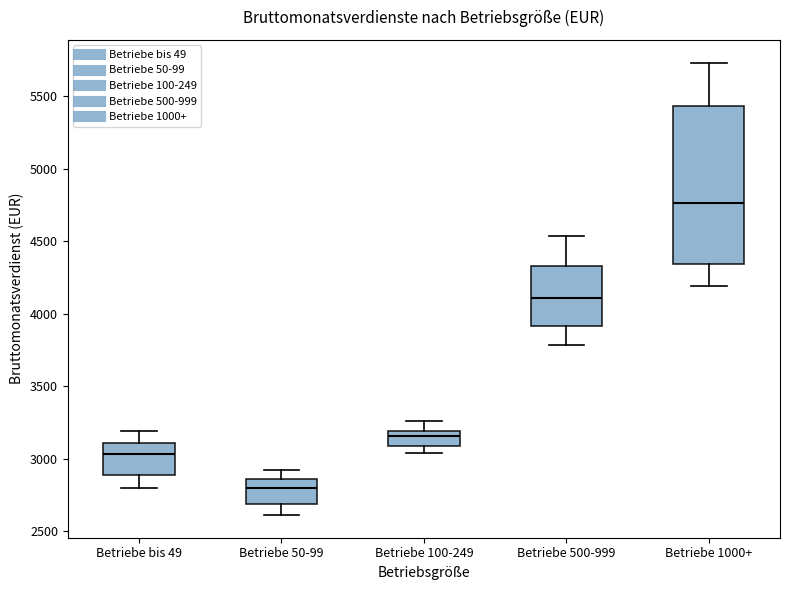

Where is the lower edge of the box for Betriebe 50-99 on the y-axis? The values are not printed on the chart, so give them approximately, as read against the axis.

2700